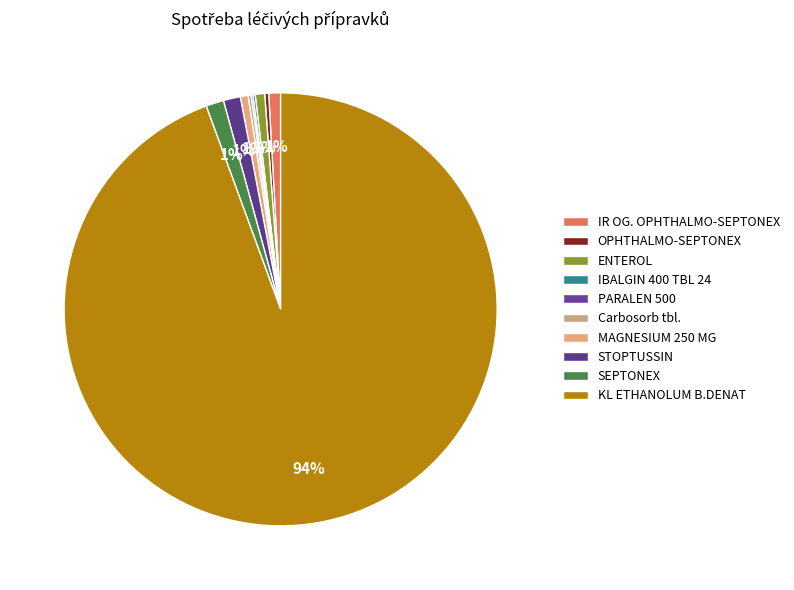

Which slice is the smallest?

PARALEN 500